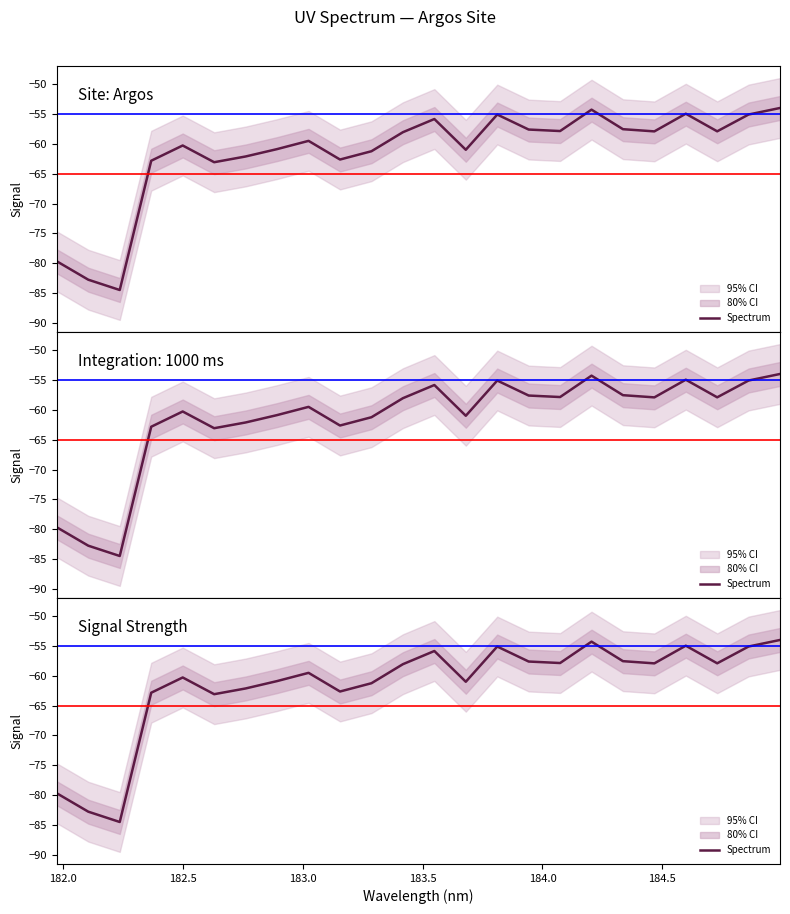

What is the minimum value shown in the chart?

-84.5